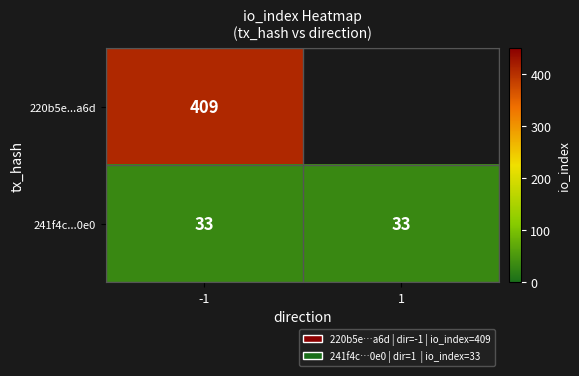

What is the smallest value displayed?

33.0